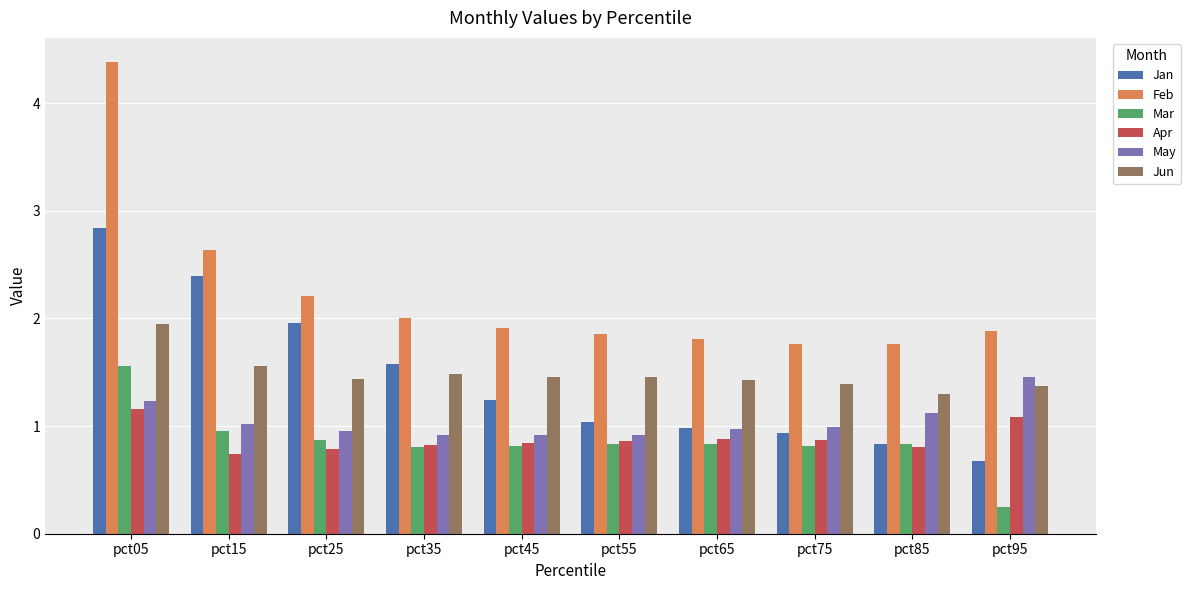

How many bars are there in total?

60